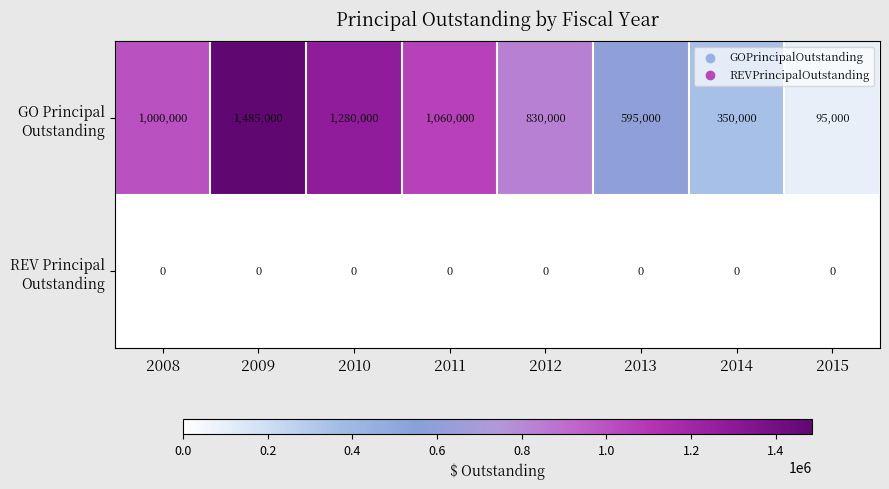

Which label corresponds to the largest value in the chart?

2009